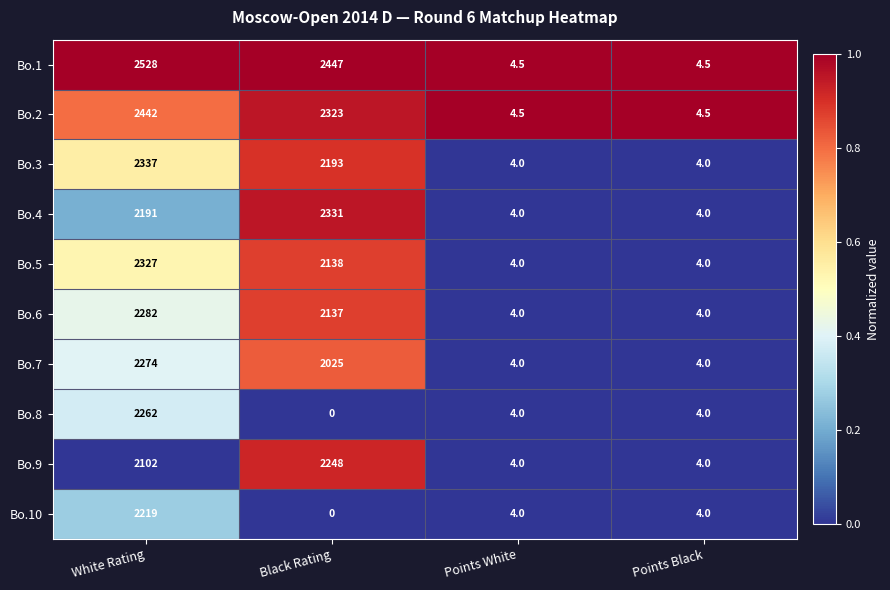

What value does the Bo.7 series have at Points Black?

4.0